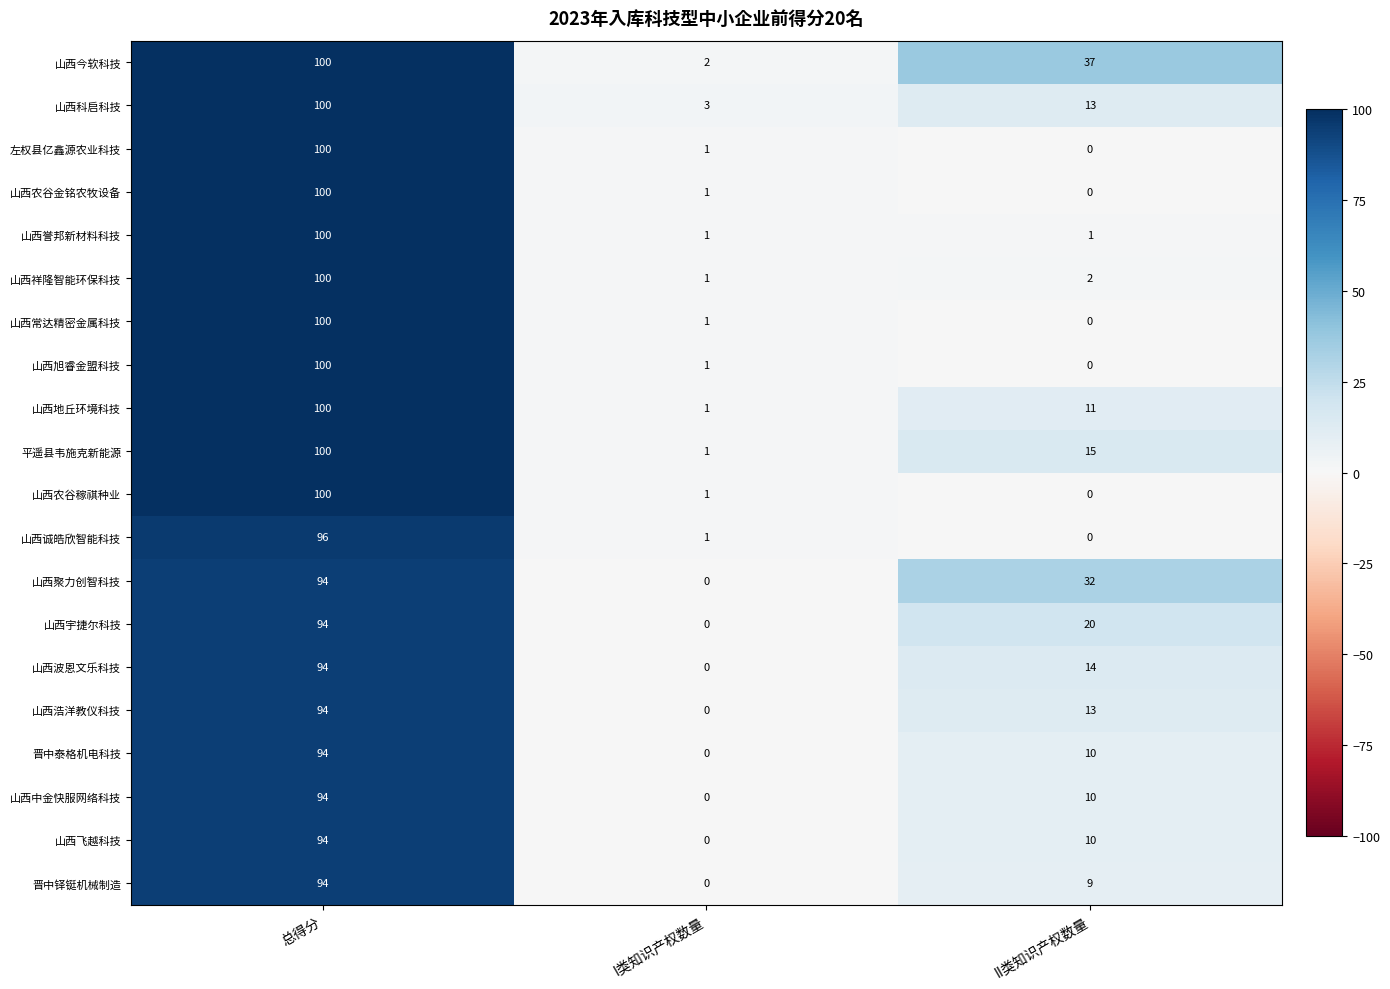

Is it true that 晋中铎铤机械制造 equals 14 at II类知识产权数量?

False